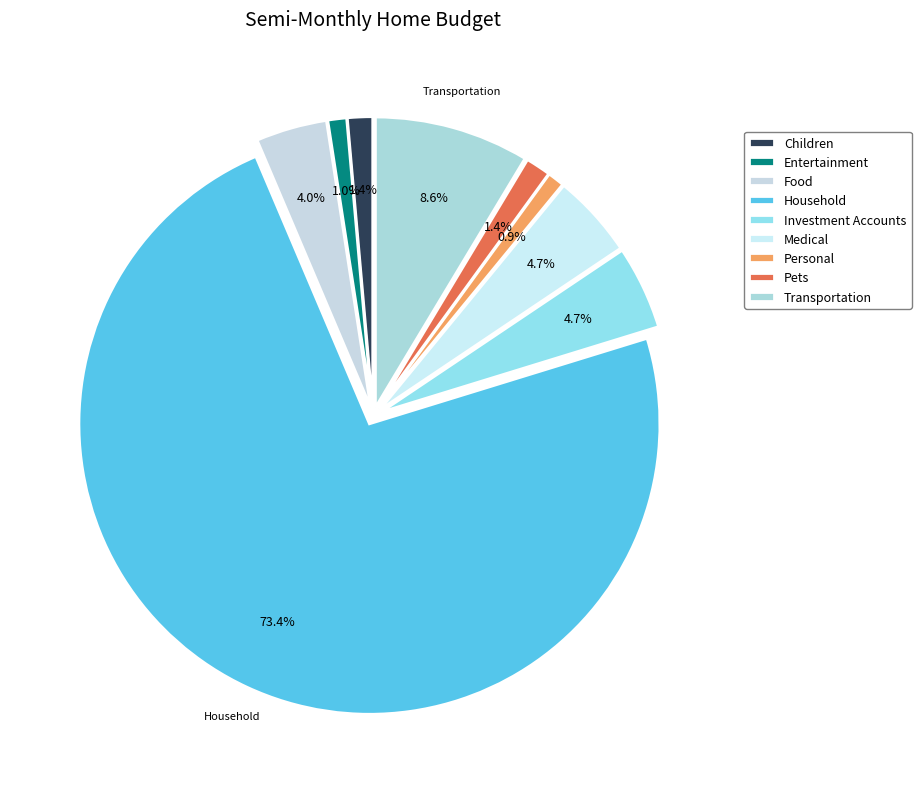

To the nearest percent, what portion does Transportation represent?

9%